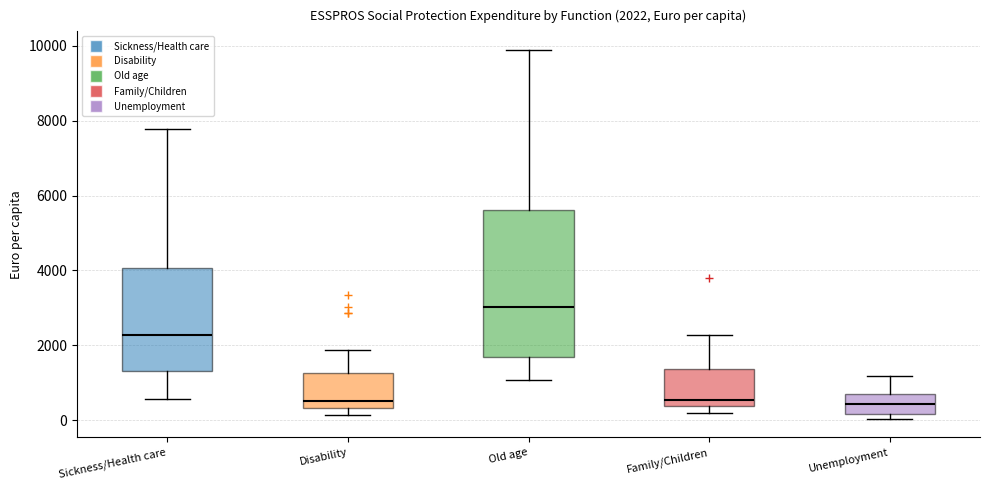

Which box is the tallest, from its lower edge to its upper edge?

Old age